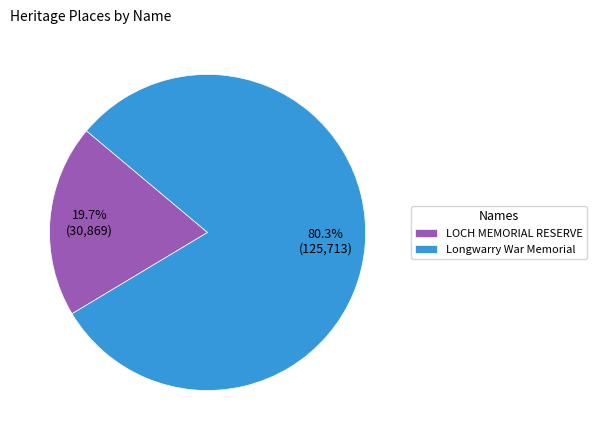

How many segments does this pie chart have?

2